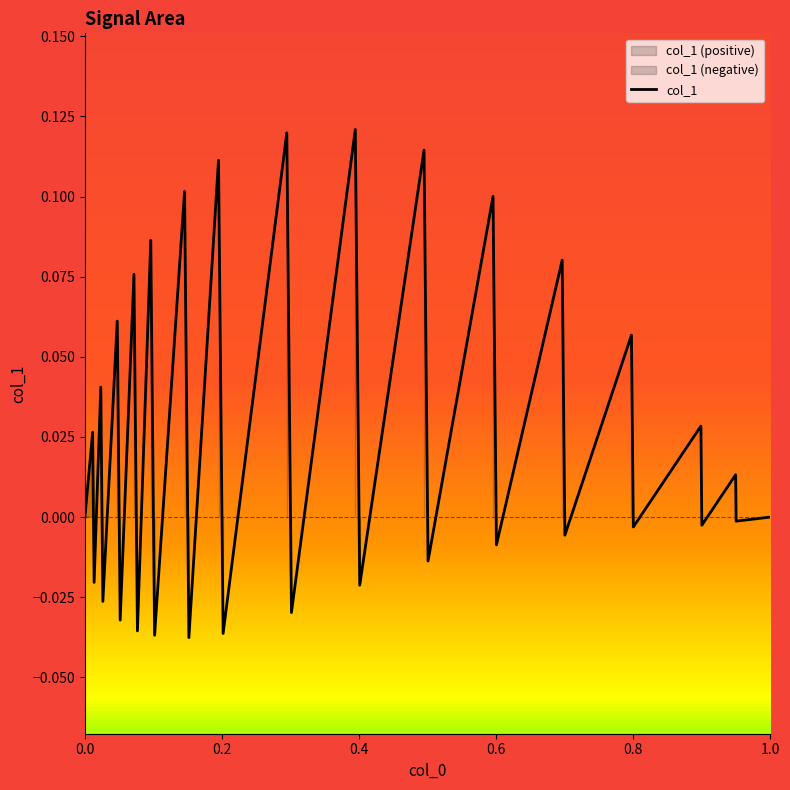

Reading left to right, list all the values displayed in this chart.

0.0	0.0	-0.0	0.0	-0.0	0.1	-0.0	0.1	-0.0	0.1	-0.0	0.1	-0.0	0.1	-0.0	0.1	-0.0	0.1	-0.0	0.1	-0.0	0.1	-0.0	0.1	-0.0	0.1	-0.0	0.0	-0.0	0.0	-0.0	0.0